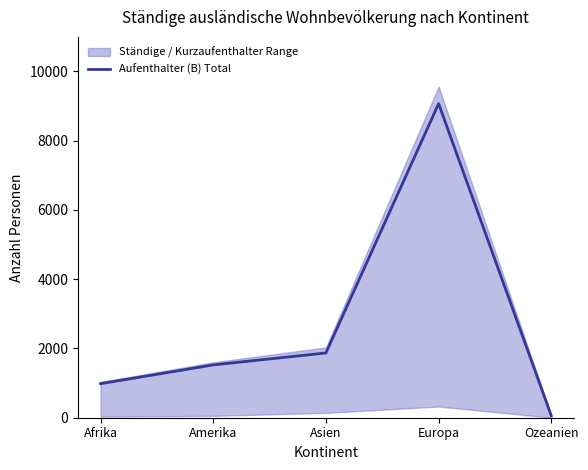

What is the change in value from Amerika to Europa?

+7543